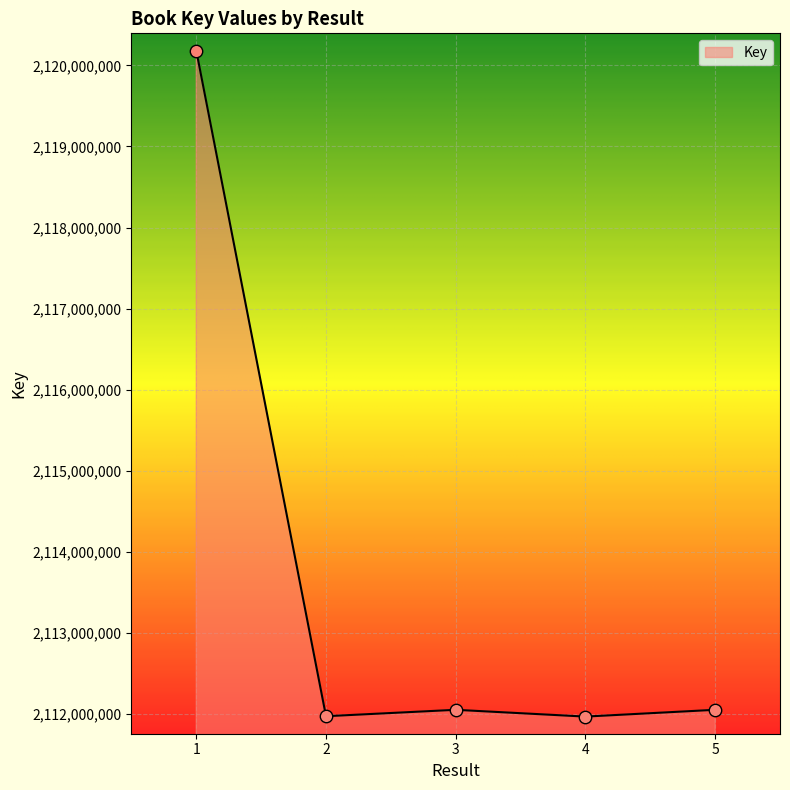

Approximately how many times larger is the value at 1 compared to 4?

1.0